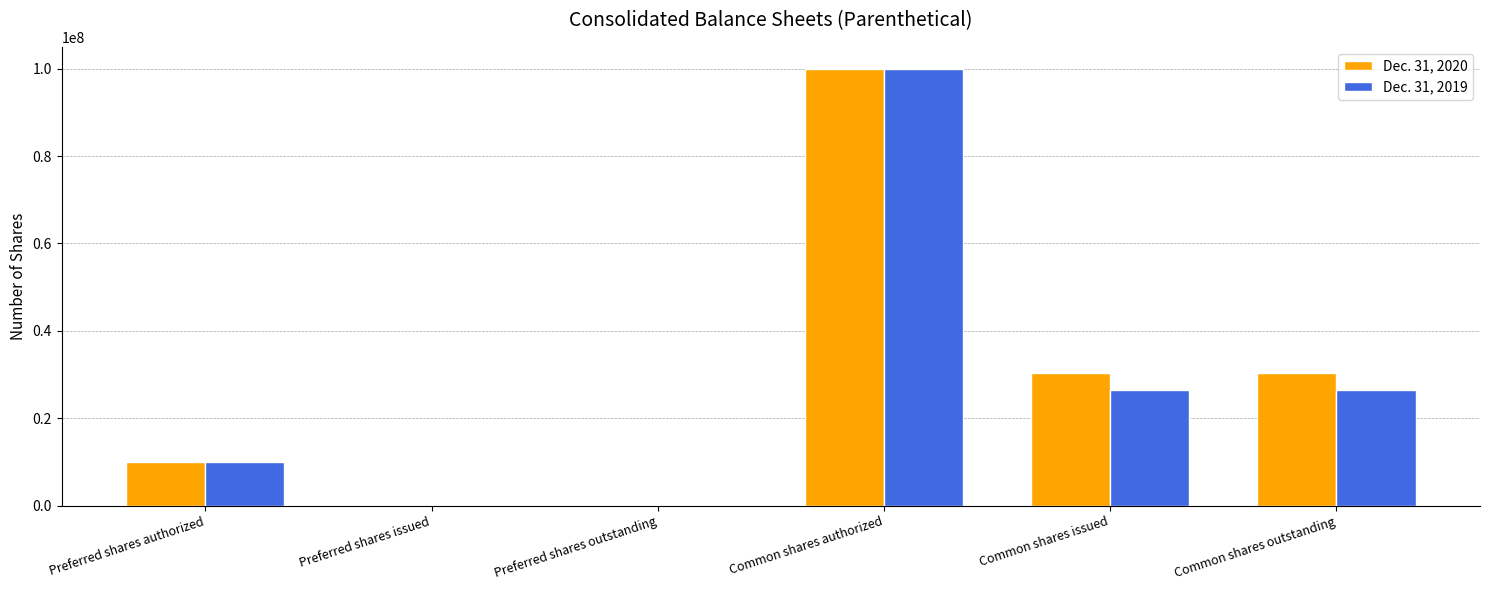

How many Dec. 31, 2020 values are between 0 and 30351366?

5